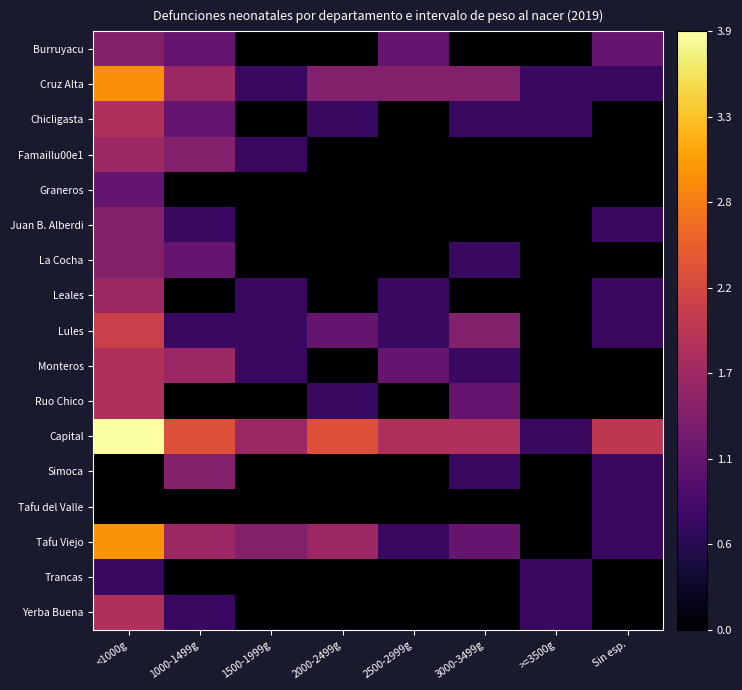

Reading left to right, list all the values displayed in this chart.

Burruyacu: <1000g=1.4	1000-1499g=1.1	1500-1999g=0.0	2000-2499g=0.0	2500-2999g=1.1	3000-3499g=0.0	>=3500g=0.0	Sin esp.=1.1
Cruz Alta: <1000g=2.9	1000-1499g=1.6	1500-1999g=0.7	2000-2499g=1.4	2500-2999g=1.4	3000-3499g=1.4	>=3500g=0.7	Sin esp.=0.7
Chicligasta: <1000g=1.8	1000-1499g=1.1	1500-1999g=0.0	2000-2499g=0.7	2500-2999g=0.0	3000-3499g=0.7	>=3500g=0.7	Sin esp.=0.0
Famaillu00e1: <1000g=1.6	1000-1499g=1.4	1500-1999g=0.7	2000-2499g=0.0	2500-2999g=0.0	3000-3499g=0.0	>=3500g=0.0	Sin esp.=0.0
Graneros: <1000g=1.1	1000-1499g=0.0	1500-1999g=0.0	2000-2499g=0.0	2500-2999g=0.0	3000-3499g=0.0	>=3500g=0.0	Sin esp.=0.0
Juan B. Alberdi: <1000g=1.4	1000-1499g=0.7	1500-1999g=0.0	2000-2499g=0.0	2500-2999g=0.0	3000-3499g=0.0	>=3500g=0.0	Sin esp.=0.7
La Cocha: <1000g=1.4	1000-1499g=1.1	1500-1999g=0.0	2000-2499g=0.0	2500-2999g=0.0	3000-3499g=0.7	>=3500g=0.0	Sin esp.=0.0
Leales: <1000g=1.6	1000-1499g=0.0	1500-1999g=0.7	2000-2499g=0.0	2500-2999g=0.7	3000-3499g=0.0	>=3500g=0.0	Sin esp.=0.7
Lules: <1000g=2.1	1000-1499g=0.7	1500-1999g=0.7	2000-2499g=1.1	2500-2999g=0.7	3000-3499g=1.4	>=3500g=0.0	Sin esp.=0.7
Monteros: <1000g=1.8	1000-1499g=1.6	1500-1999g=0.7	2000-2499g=0.0	2500-2999g=1.1	3000-3499g=0.7	>=3500g=0.0	Sin esp.=0.0
Ruo Chico: <1000g=1.8	1000-1499g=0.0	1500-1999g=0.0	2000-2499g=0.7	2500-2999g=0.0	3000-3499g=1.1	>=3500g=0.0	Sin esp.=0.0
Capital: <1000g=3.9	1000-1499g=2.3	1500-1999g=1.6	2000-2499g=2.3	2500-2999g=1.8	3000-3499g=1.8	>=3500g=0.7	Sin esp.=1.9
Simoca: <1000g=0.0	1000-1499g=1.4	1500-1999g=0.0	2000-2499g=0.0	2500-2999g=0.0	3000-3499g=0.7	>=3500g=0.0	Sin esp.=0.7
Tafu del Valle: <1000g=0.0	1000-1499g=0.0	1500-1999g=0.0	2000-2499g=0.0	2500-2999g=0.0	3000-3499g=0.0	>=3500g=0.0	Sin esp.=0.7
Tafu Viejo: <1000g=2.9	1000-1499g=1.6	1500-1999g=1.4	2000-2499g=1.6	2500-2999g=0.7	3000-3499g=1.1	>=3500g=0.0	Sin esp.=0.7
Trancas: <1000g=0.7	1000-1499g=0.0	1500-1999g=0.0	2000-2499g=0.0	2500-2999g=0.0	3000-3499g=0.0	>=3500g=0.7	Sin esp.=0.0
Yerba Buena: <1000g=1.8	1000-1499g=0.7	1500-1999g=0.0	2000-2499g=0.0	2500-2999g=0.0	3000-3499g=0.0	>=3500g=0.7	Sin esp.=0.0